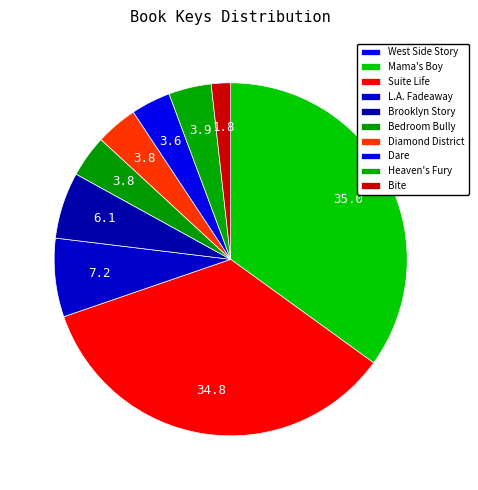

What is the ratio of the value at Mama's Boy to the value at L.A. Fadeaway?

4.9